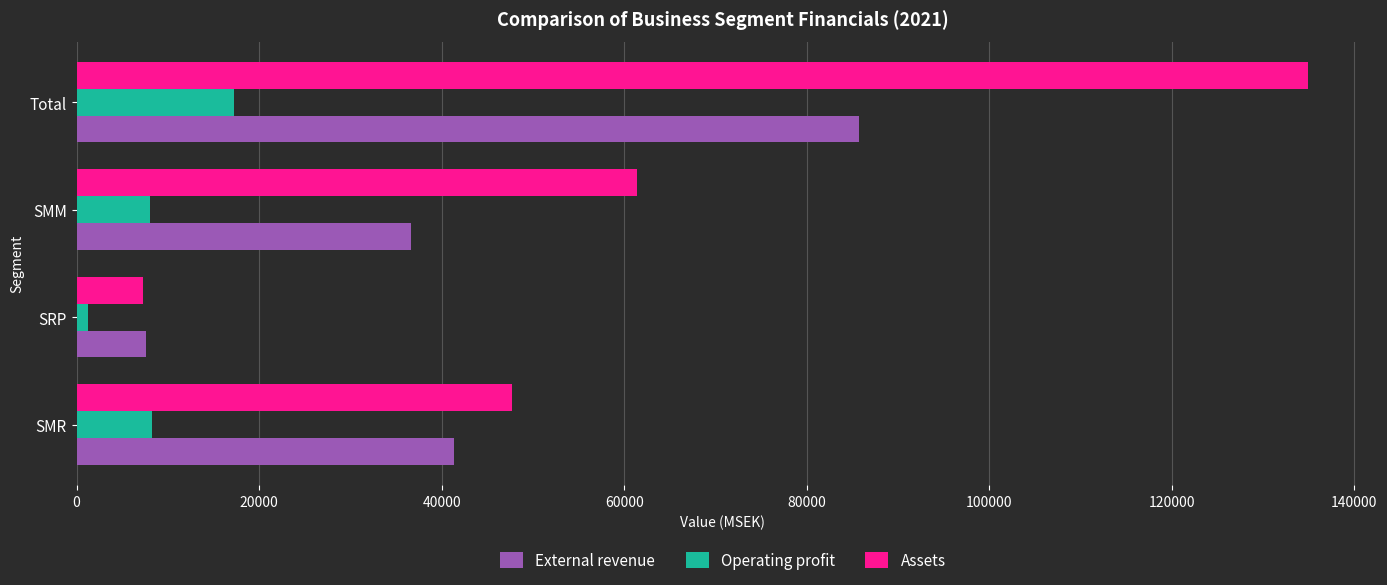

At how many categories does at least one series exceed 131586?

1